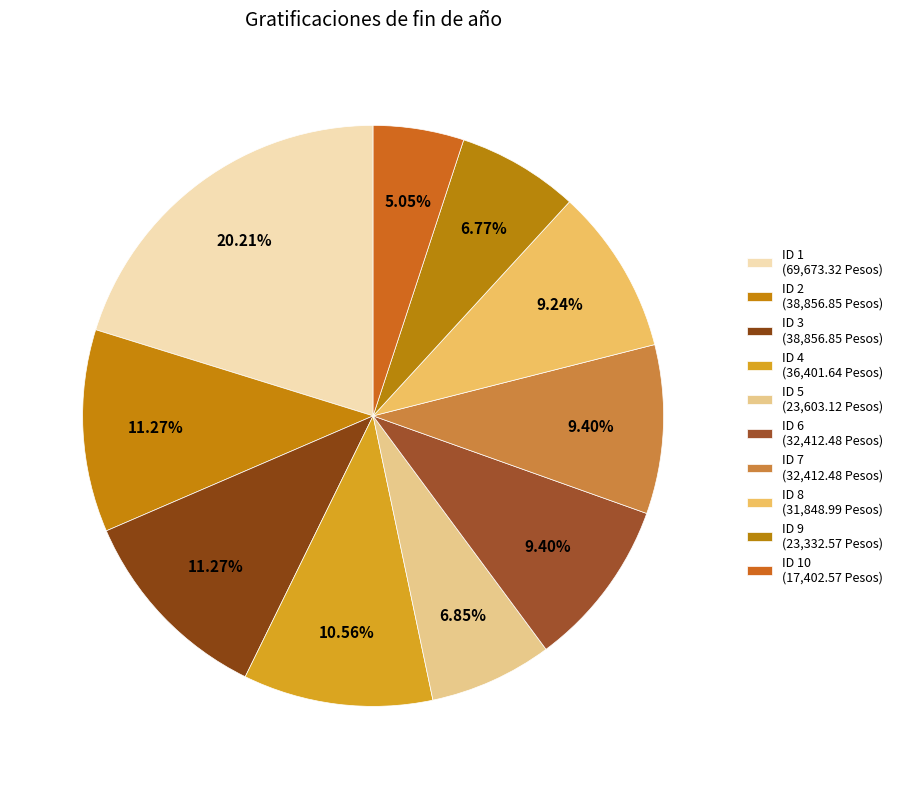

Which category has the smallest portion of the pie?

ID 10